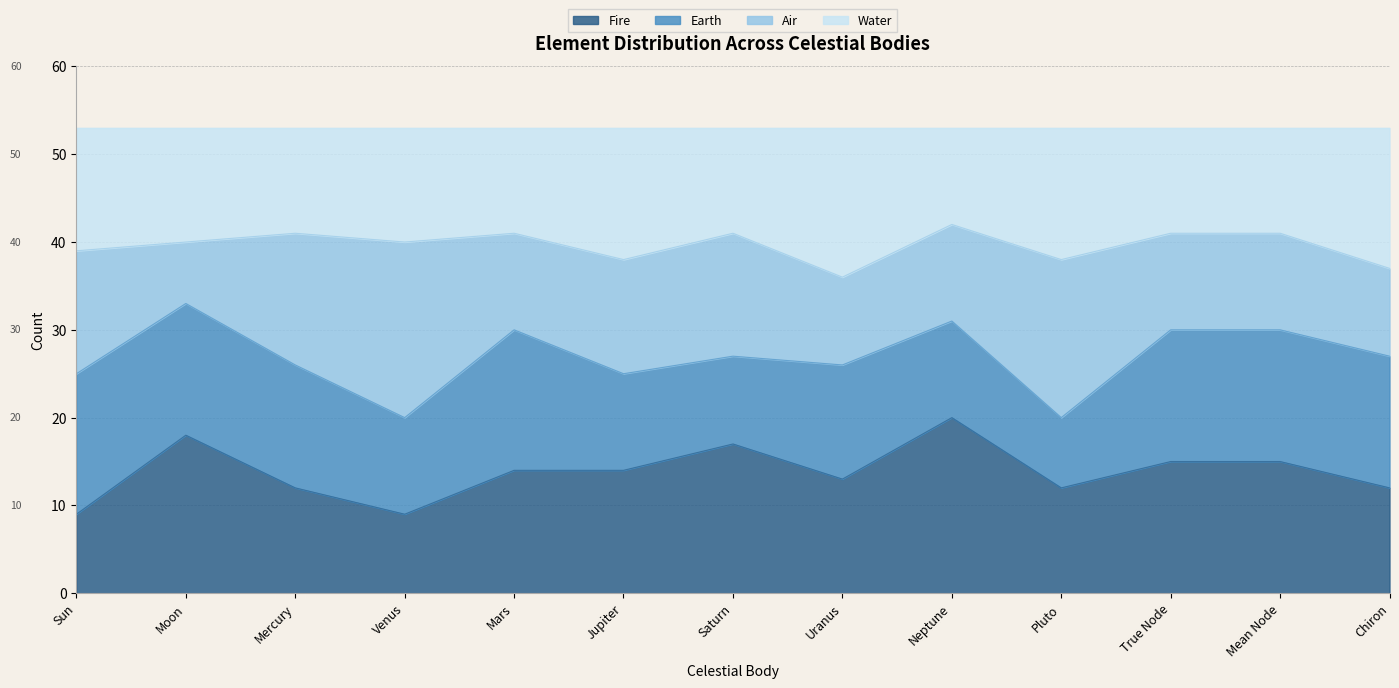

What is the total value across all series at Chiron?

53